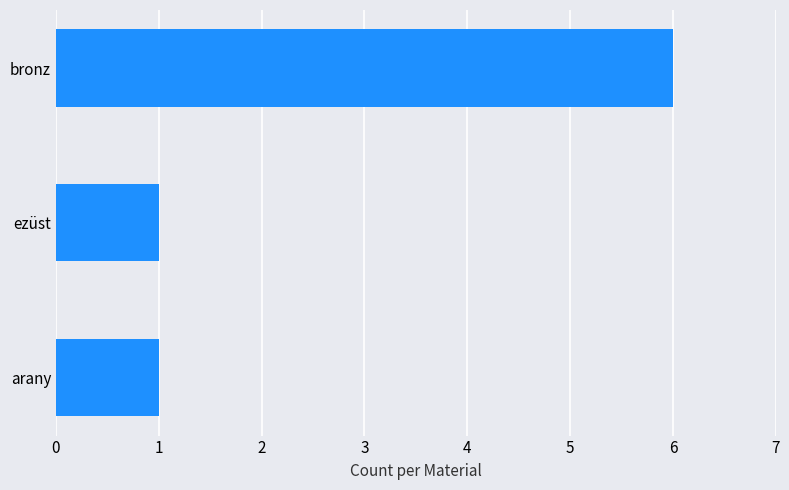

True or false: the data shows 0 at ezüst.

False